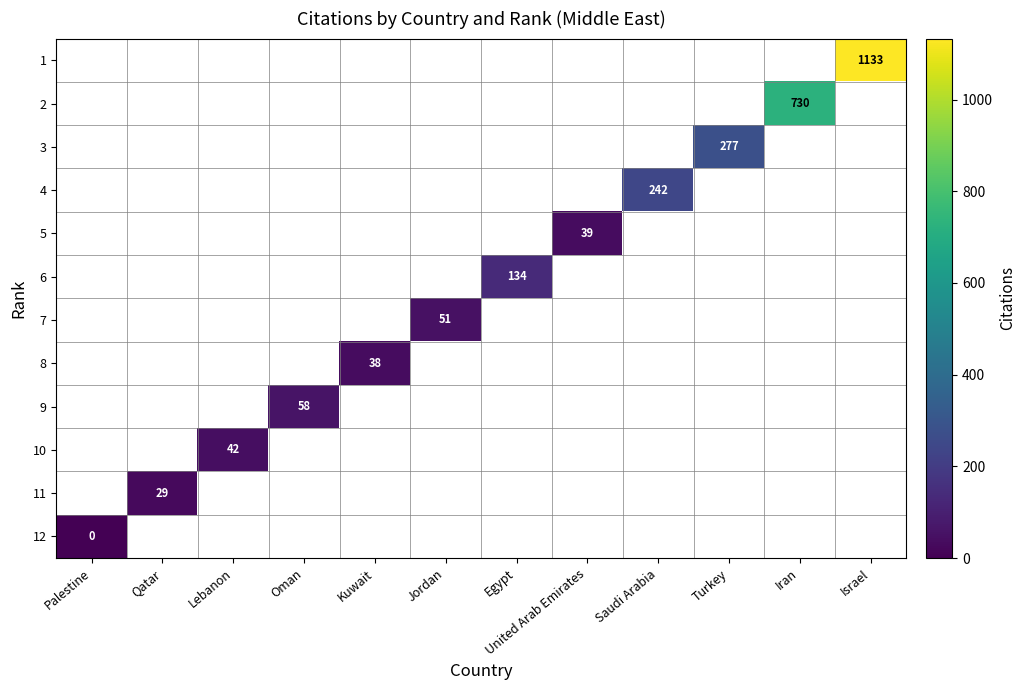

The value of 10 at Lebanon is 42. True or false?

True